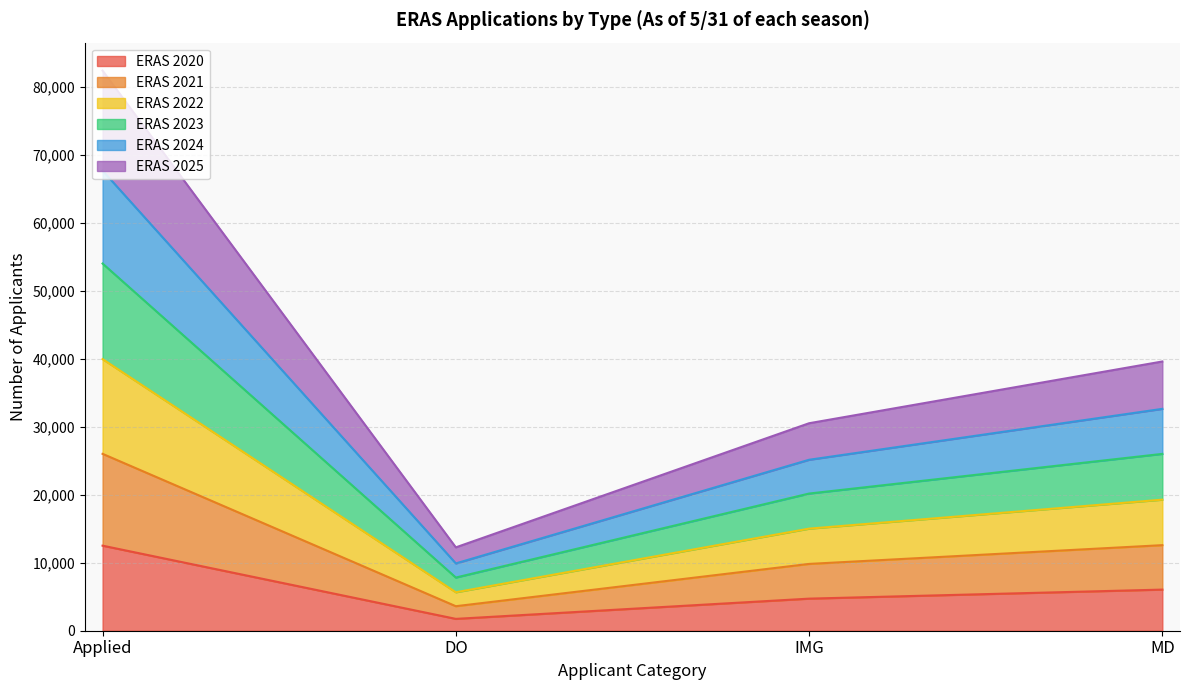

Where is the first local minimum for ERAS 2023?

DO